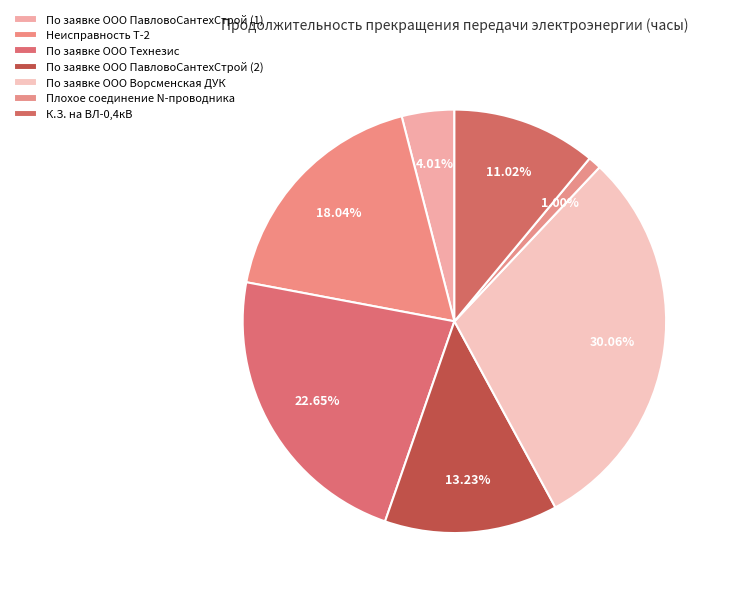

Is it true that По заявке ООО ПавловоСантехСтрой (1) is 4% of the pie?

True